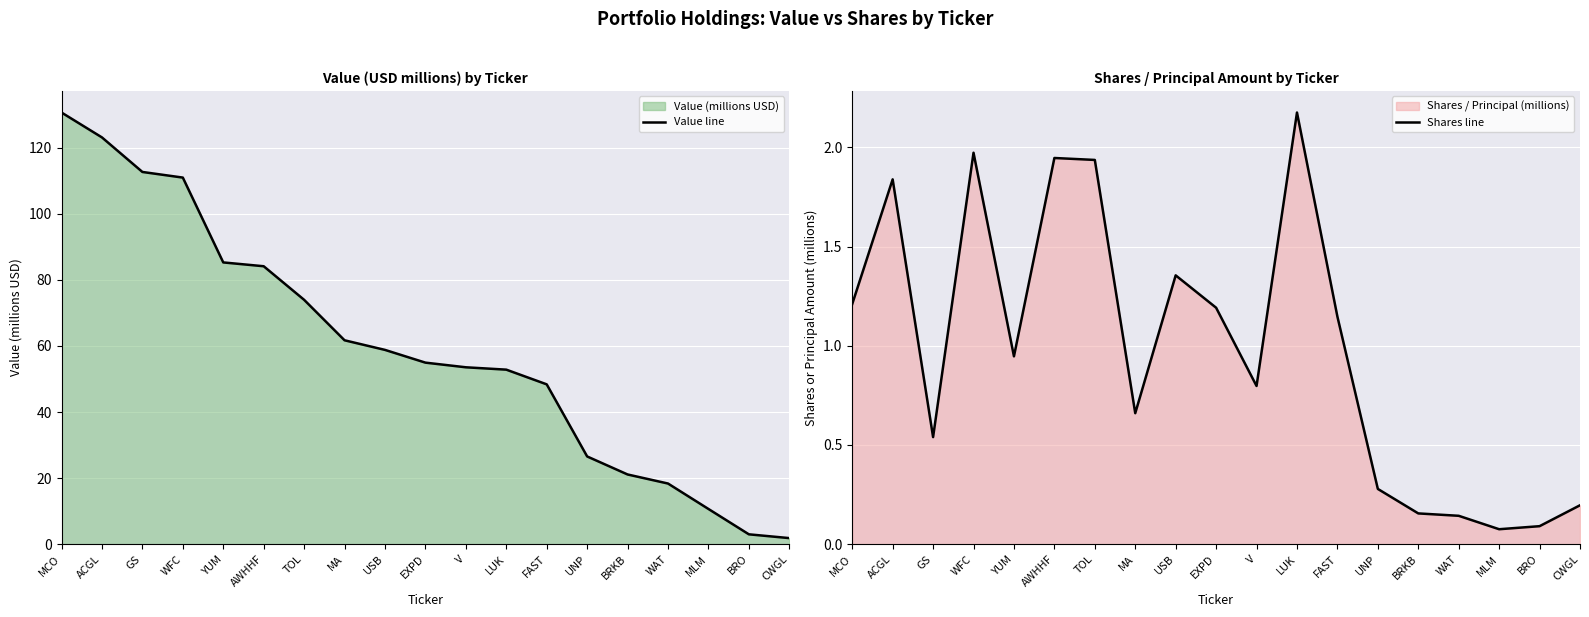

At which category is the sum across all series the highest?

MCO